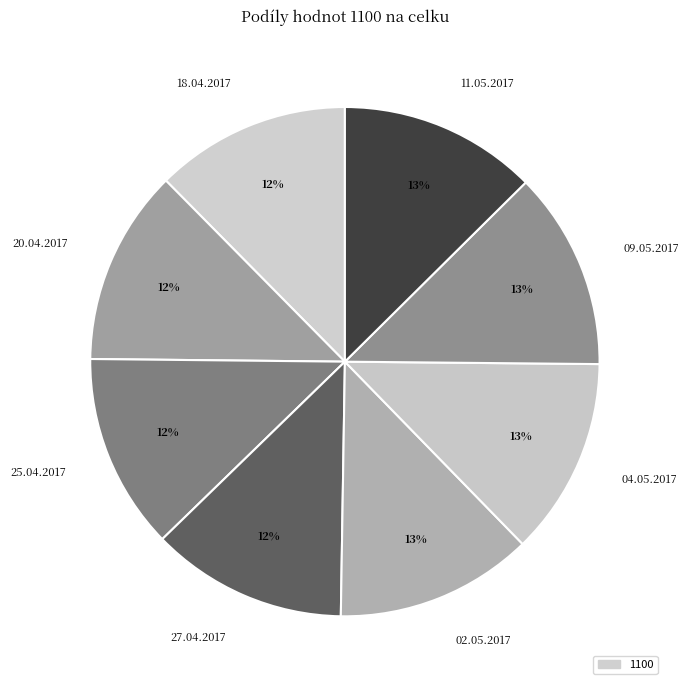

To the nearest percent, what percentage of the pie is 25.04.2017?

12%